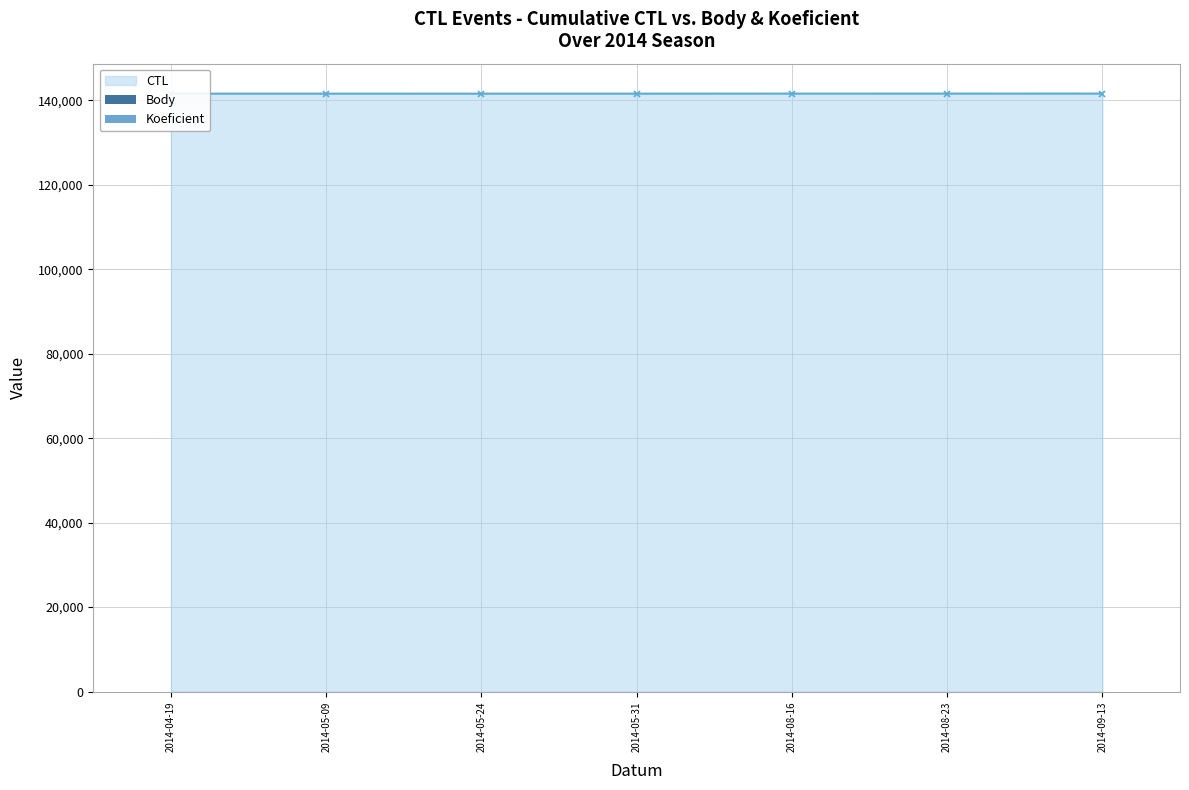

What is the value of the Body bar at the 2nd from the left?

4